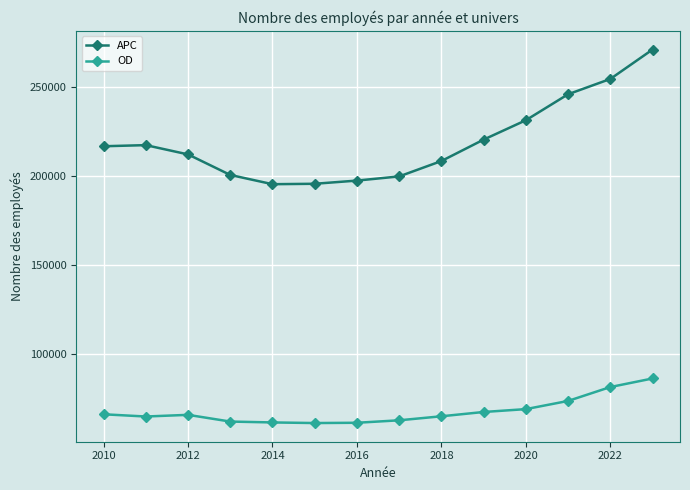

Rank the series by their average value, from highest to lowest.

APC, OD